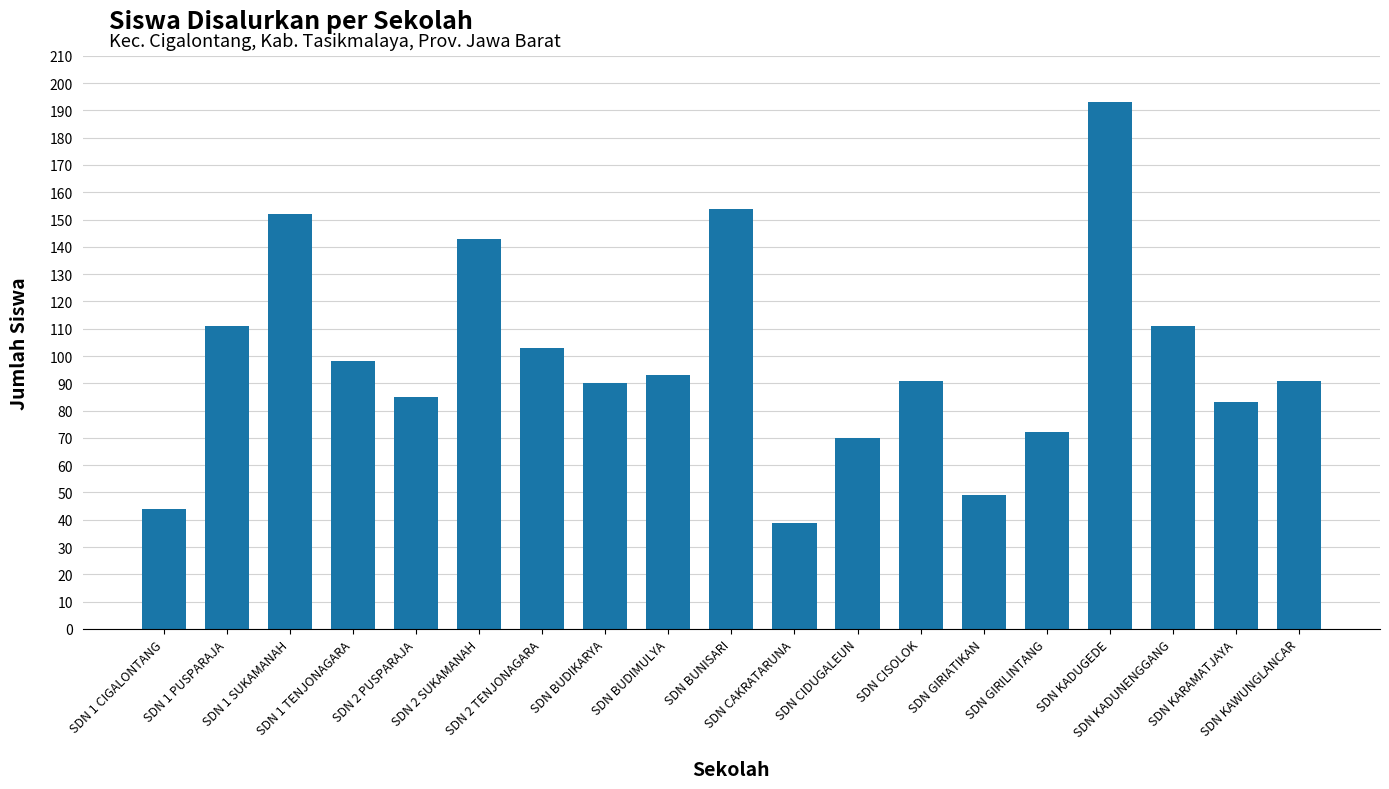

What is the smallest value displayed?

39